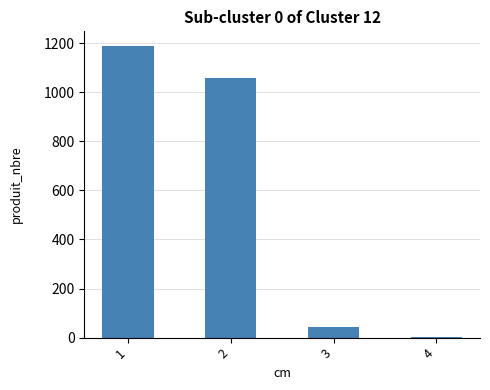

Count the number of data series in this chart.

1